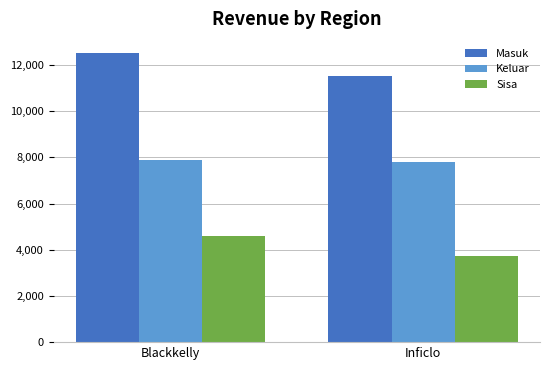

How many groups of bars are there?

2